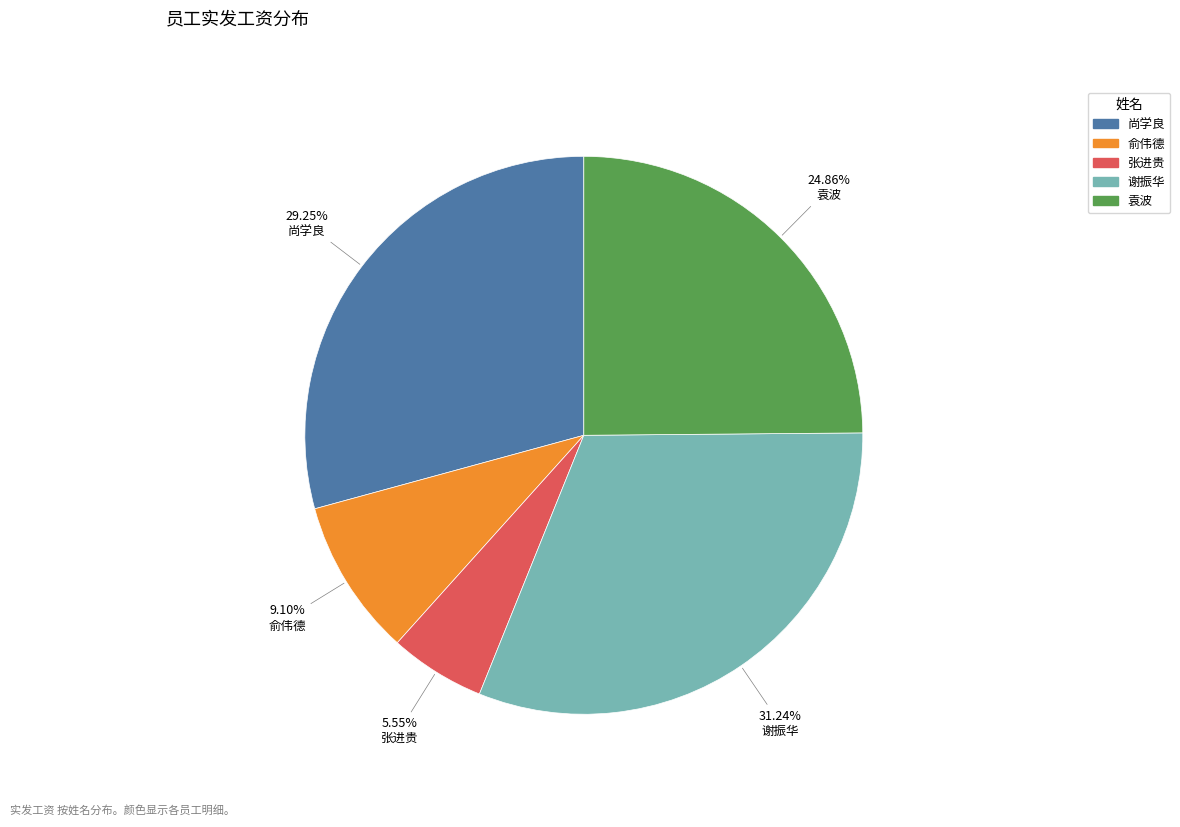

Does 尚学良 represent more than half of the total?

No